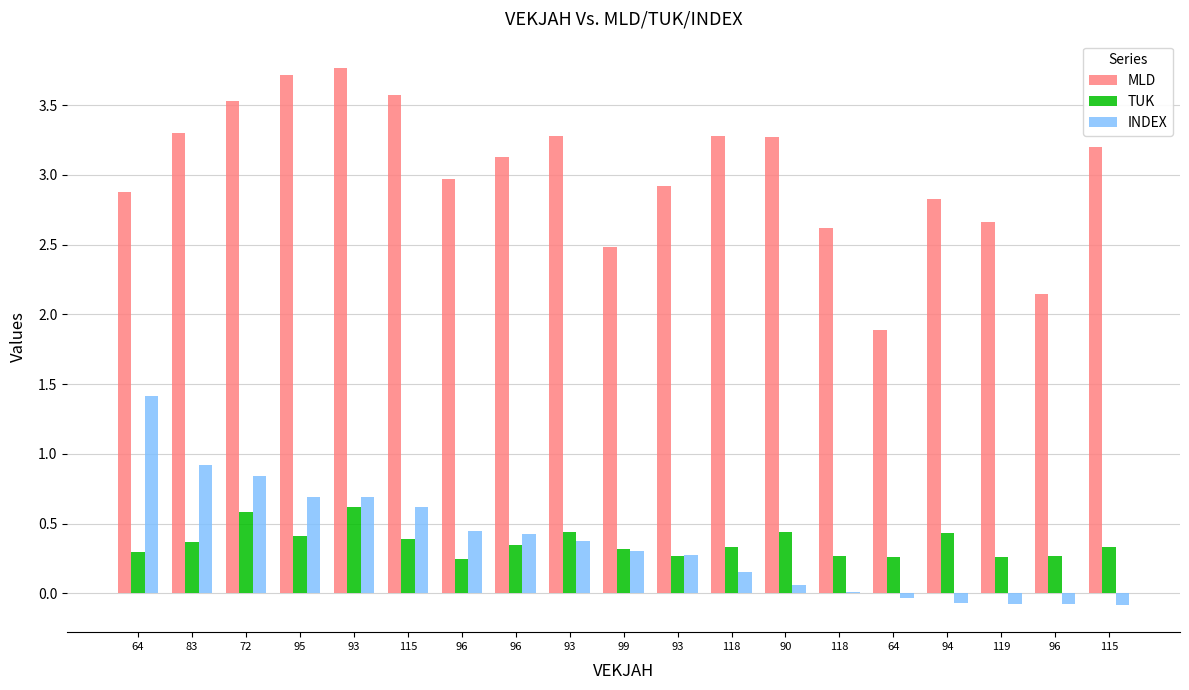

Is it true that TUK equals 0.4 at 72?

False